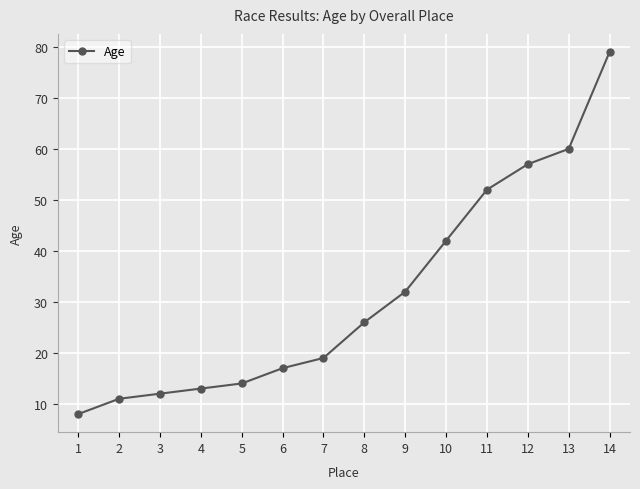

List the labels in order of value, smallest first.

1, 2, 3, 4, 5, 6, 7, 8, 9, 10, 11, 12, 13, 14